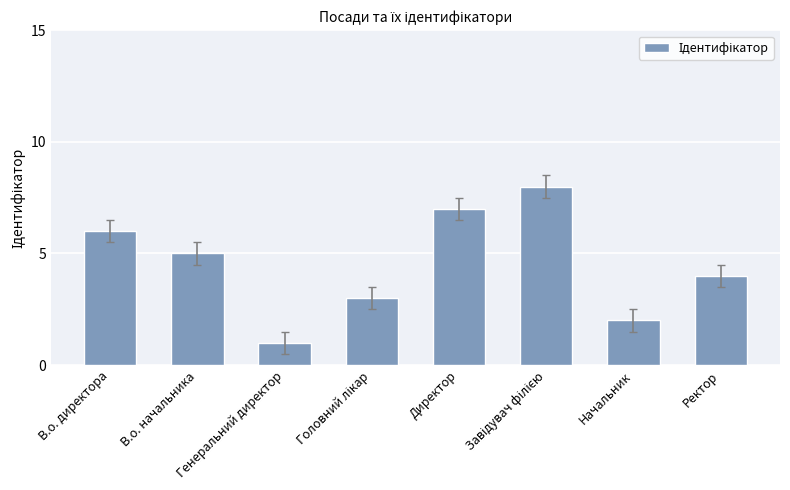

What is the approximate value at Начальник?

2